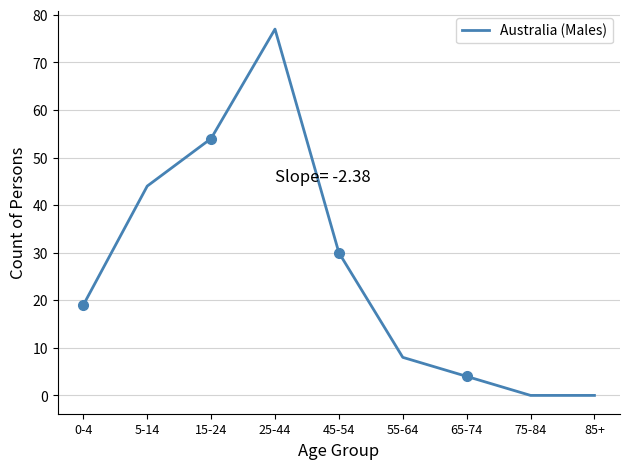

True or false: the data shows 44 at 5-14.

True